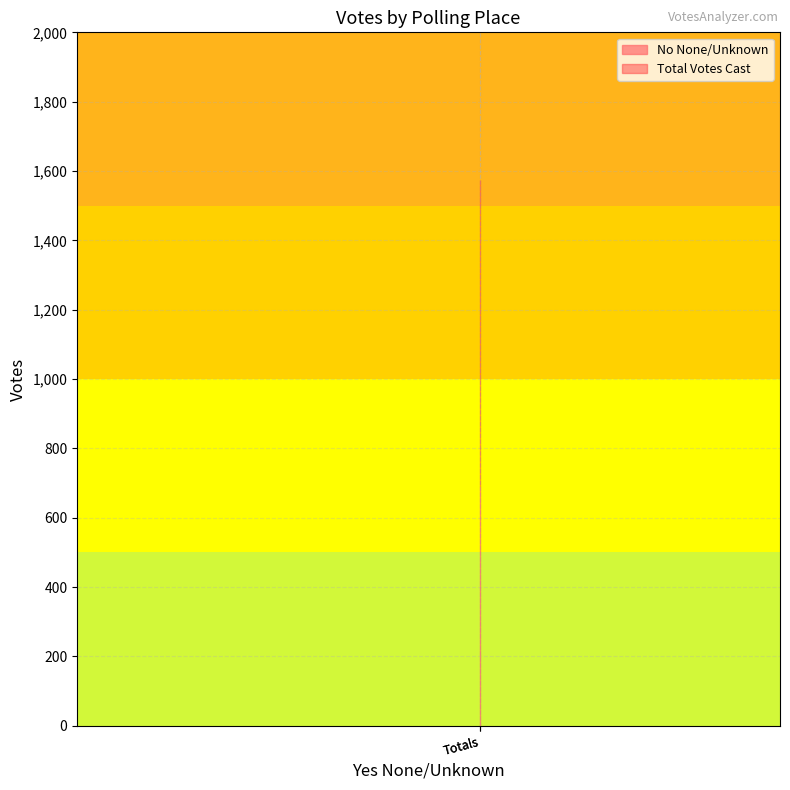

Is it true that No None/Unknown equals 318 at Totals?

False